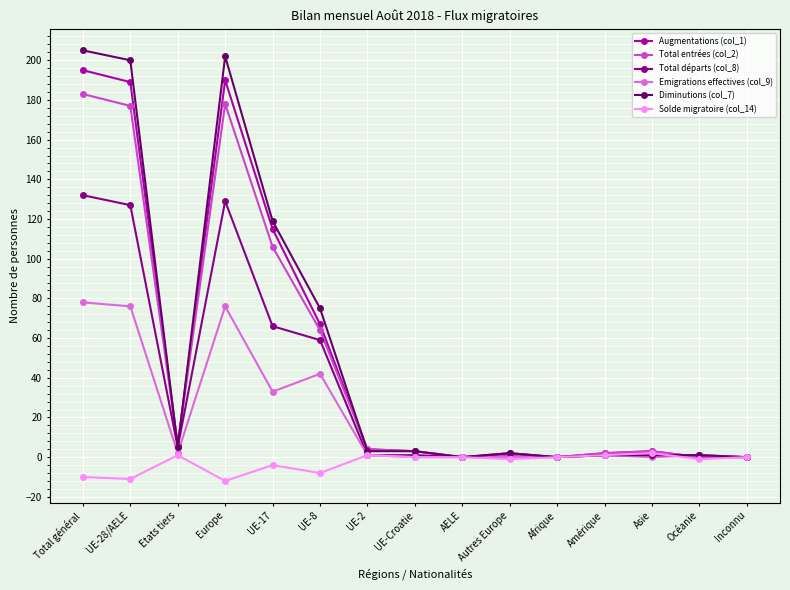

What is the maximum value shown in the chart?

205